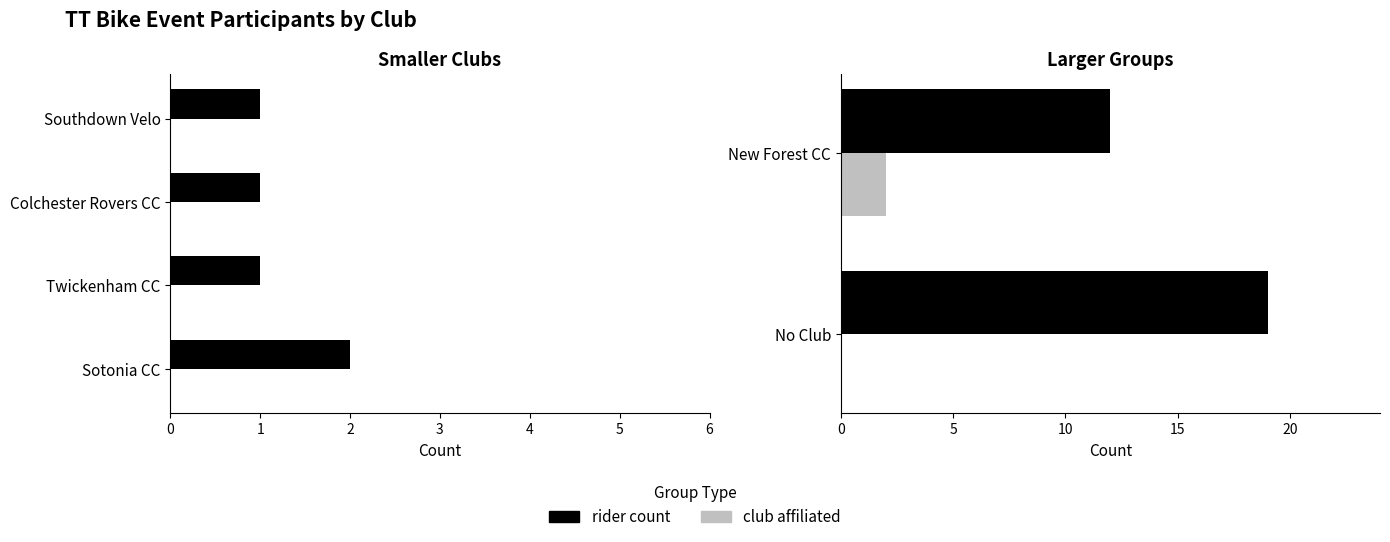

What is the difference between the maximum and minimum values in the club affiliated series?

2